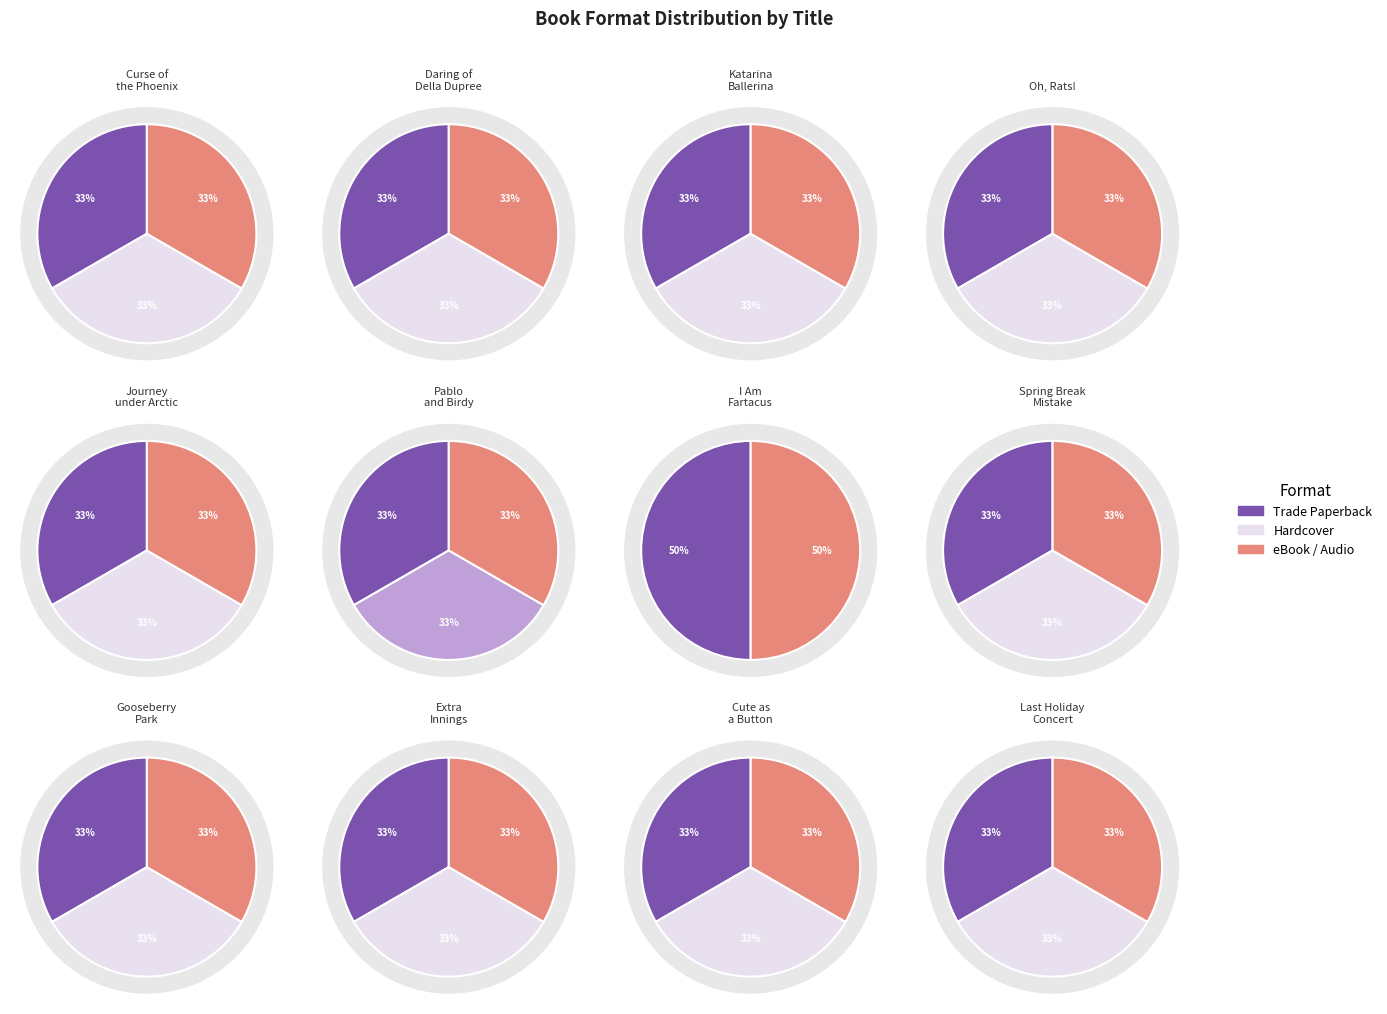

Combined, do Katarina Ballerina and Oh, Rats! account for over 50%?

No